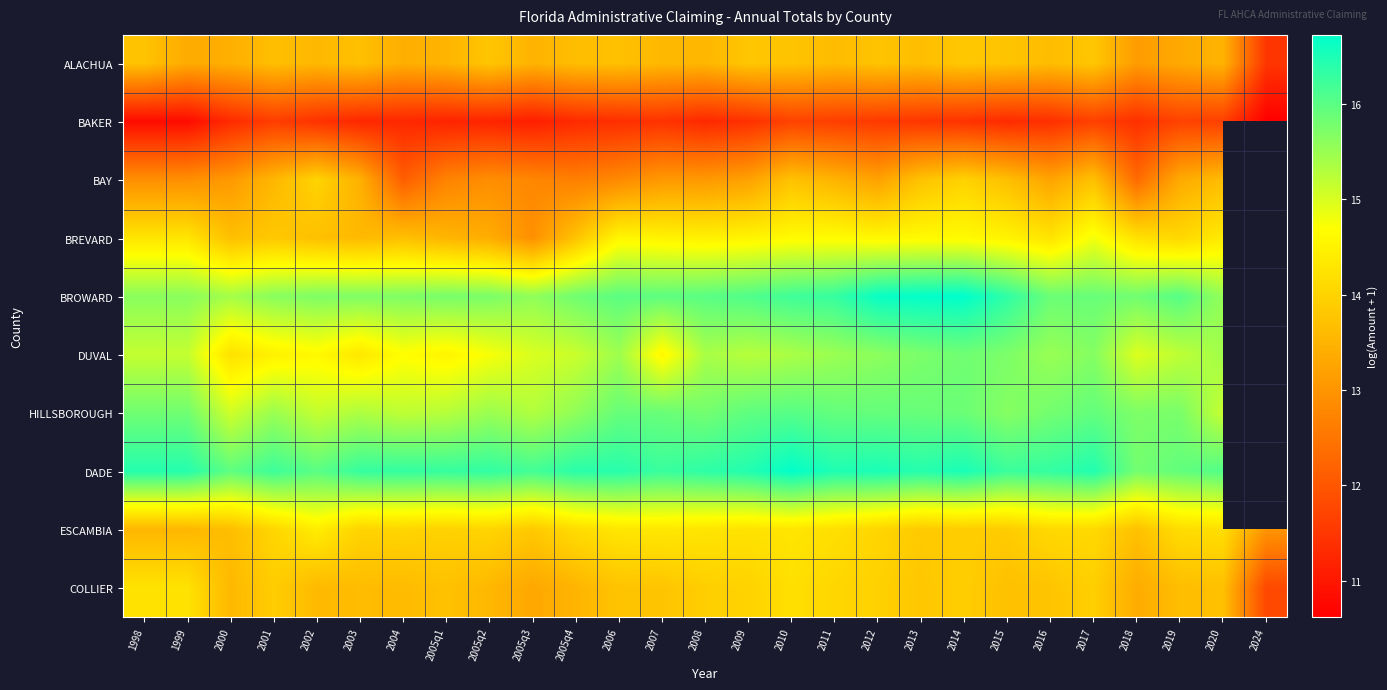

Which category has the highest value in the COLLIER series?

1998